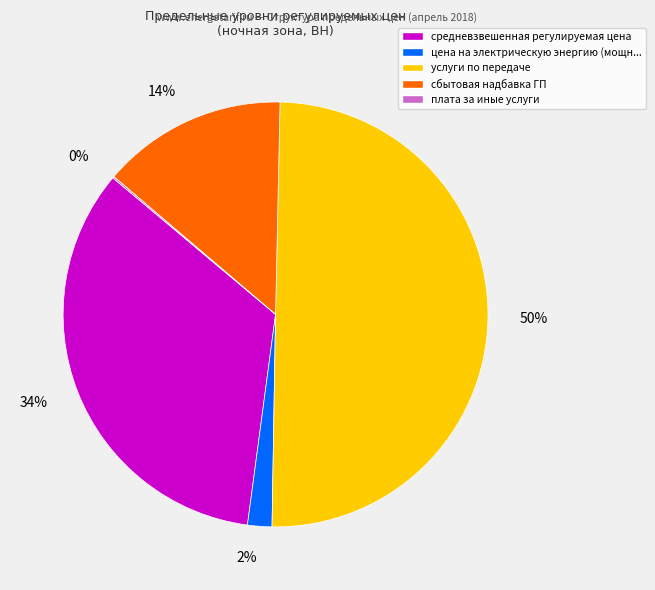

To the nearest percent, what is the average slice percentage?

20%